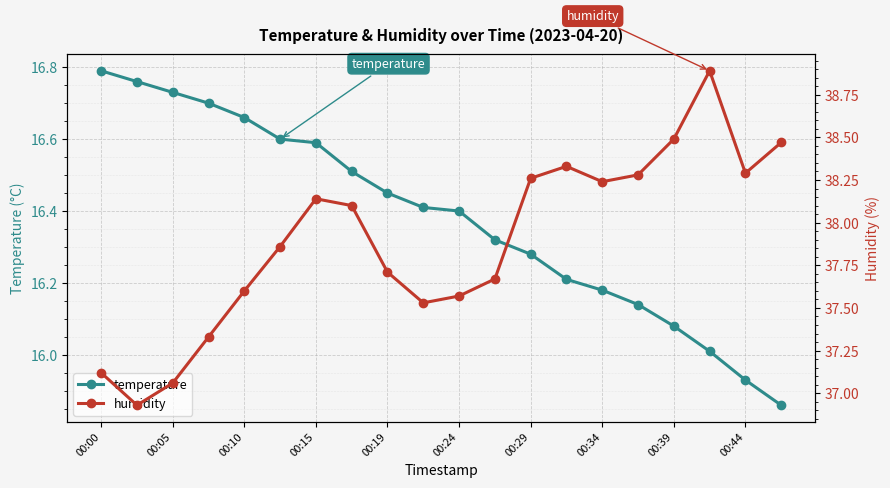

True or false: humidity and temperature intersect in this chart.

False